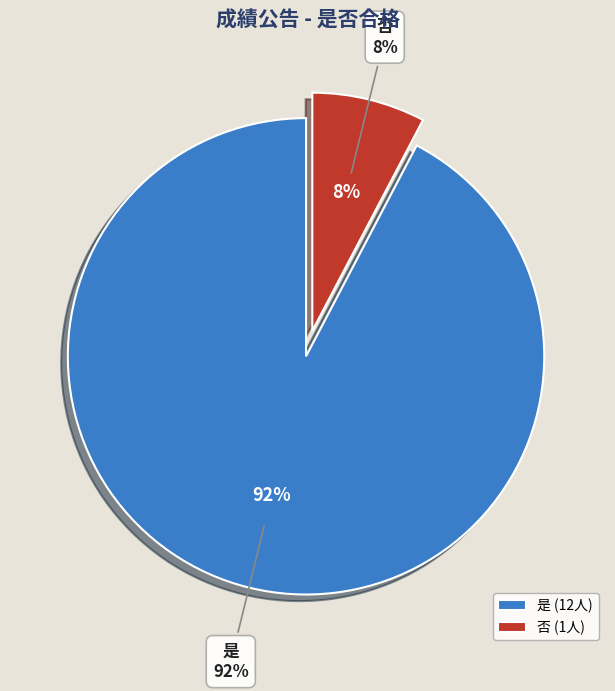

What percentage is NOT represented by 否?

92.3%